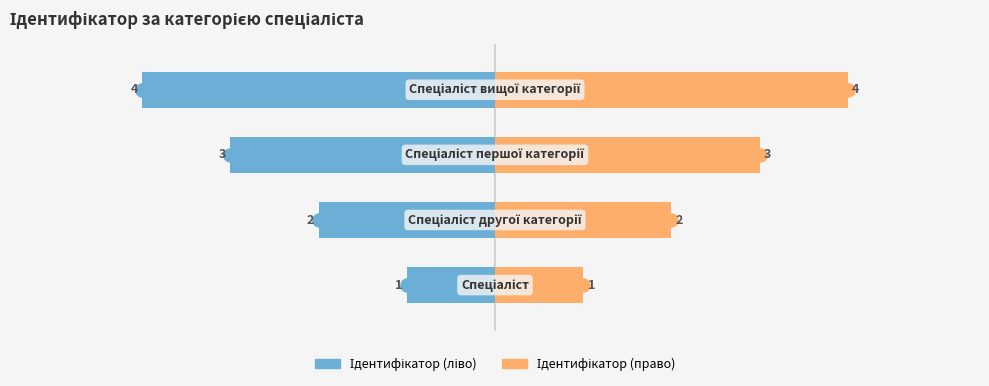

What is the difference between the maximum and second lowest values in the Ідентифікатор (право) series?

2